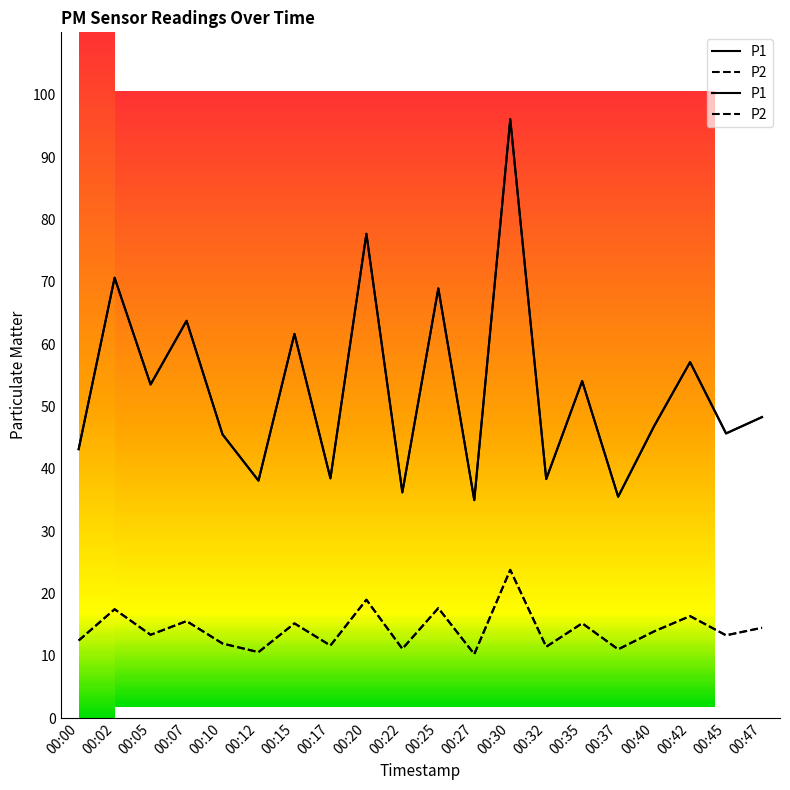

Where is the first local maximum for P1?

00:02